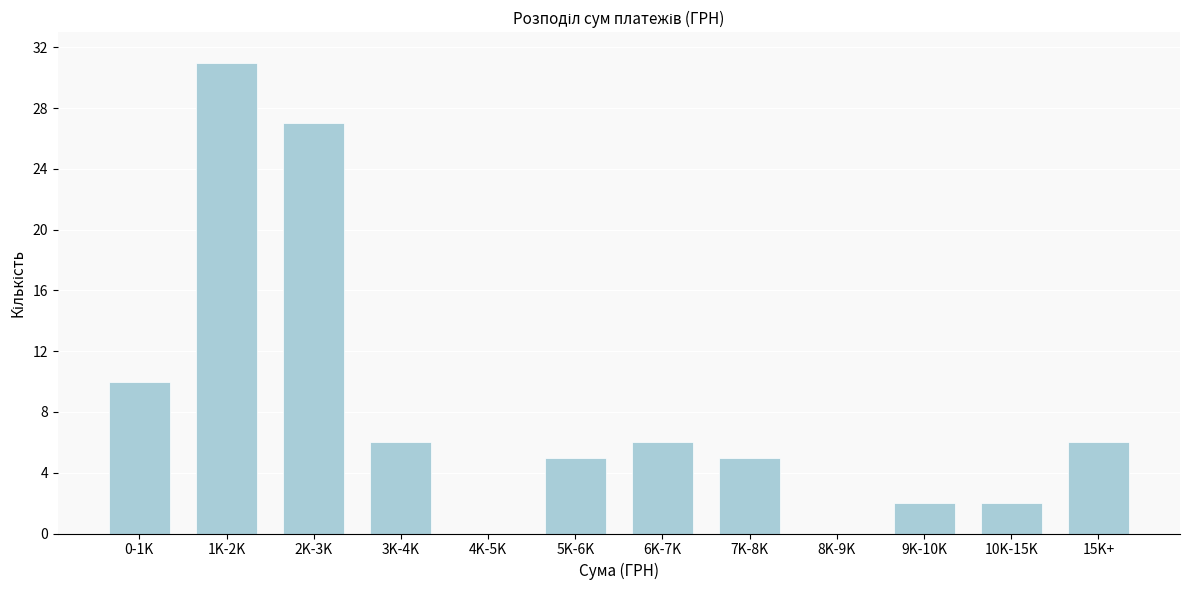

Reading left to right, list all the values displayed in this chart.

0-1K=10	1K-2K=31	2K-3K=27	3K-4K=6	4K-5K=0	5K-6K=5	6K-7K=6	7K-8K=5	8K-9K=0	9K-10K=2	10K-15K=2	15K+=6